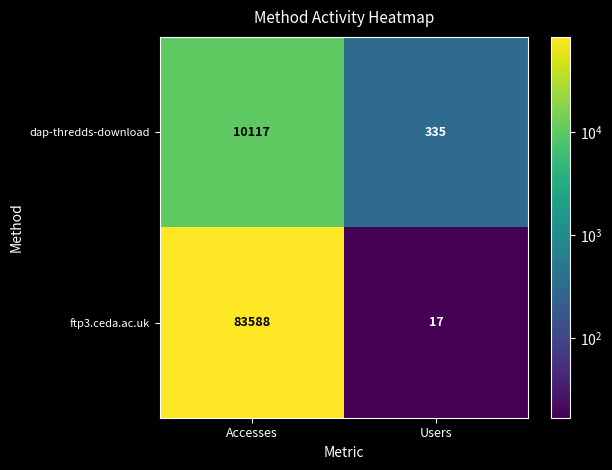

At which label is ftp3.ceda.ac.uk closest to 41802?

Users